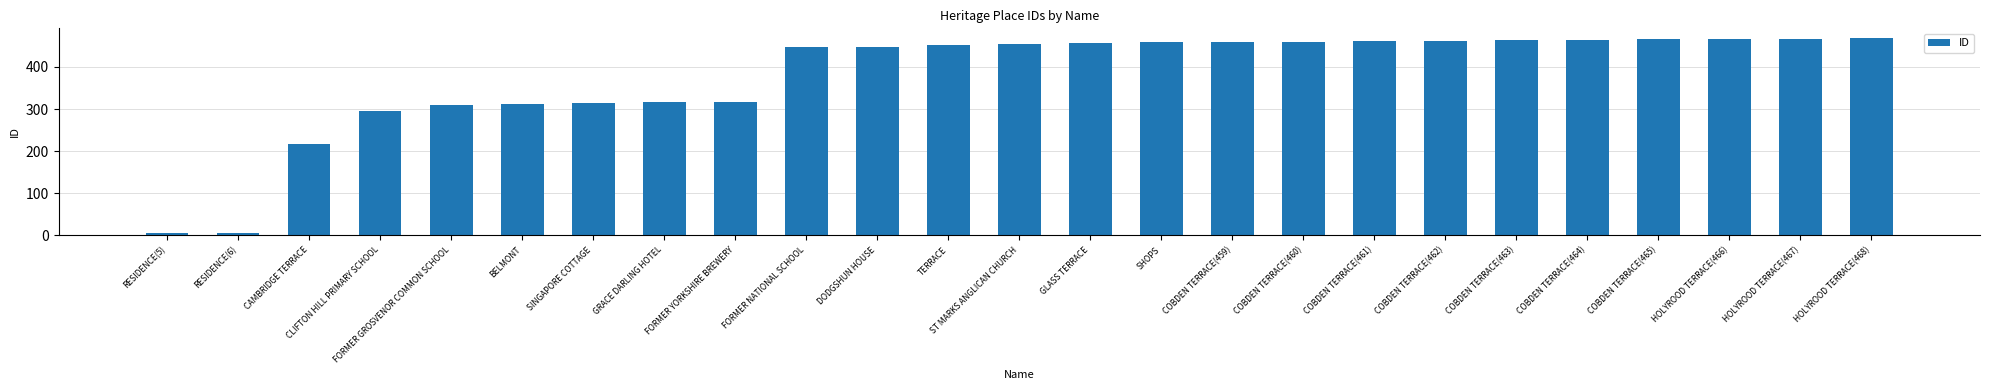

What is the change in value from CAMBRIDGE TERRACE to GLASS TERRACE?

+240